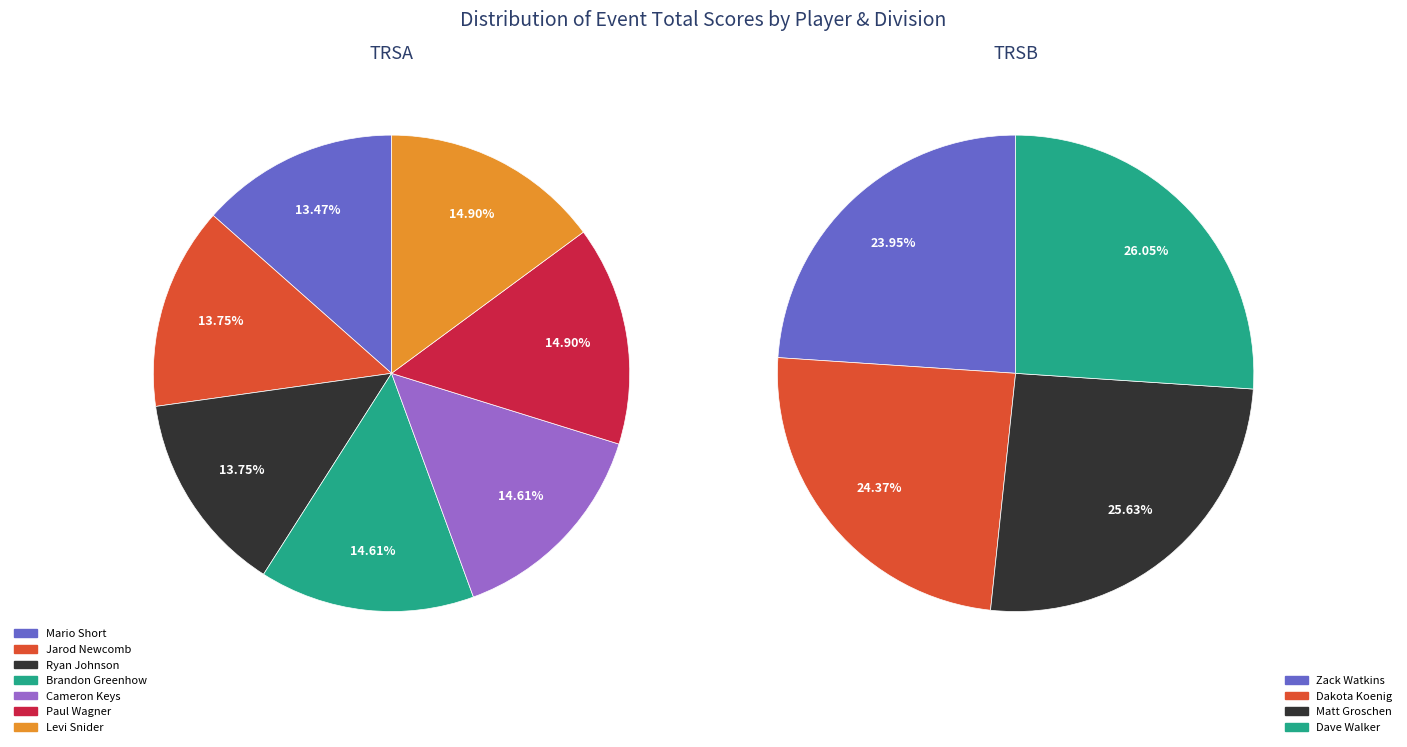

Which category has the biggest portion of the pie?

Dave Walker